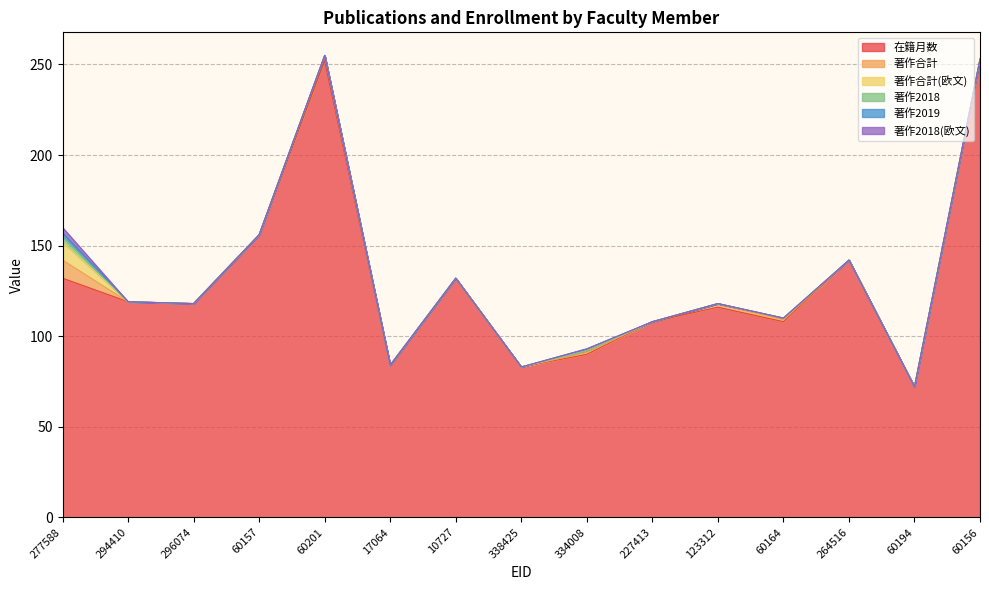

At how many categories does at least one series exceed 158?

2